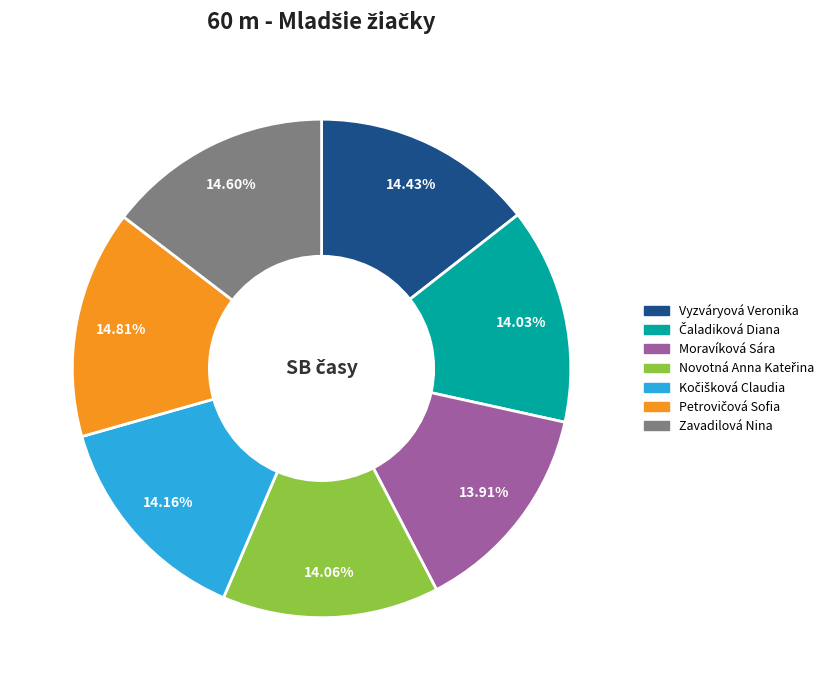

Do Zavadilová Nina and Moravíková Sára together represent more than half of the pie?

No